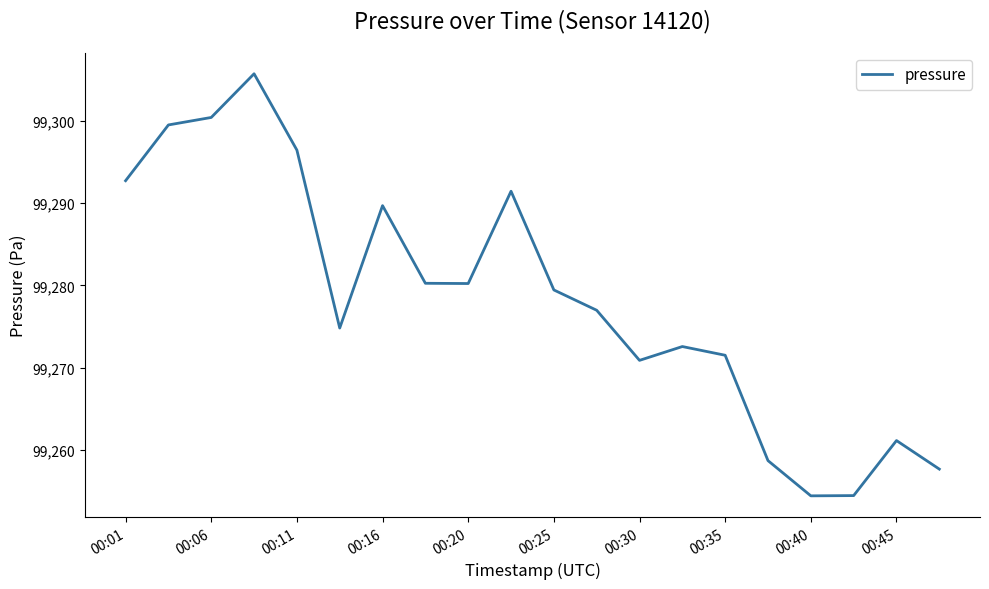

What is the difference between the maximum and minimum values?

51.3